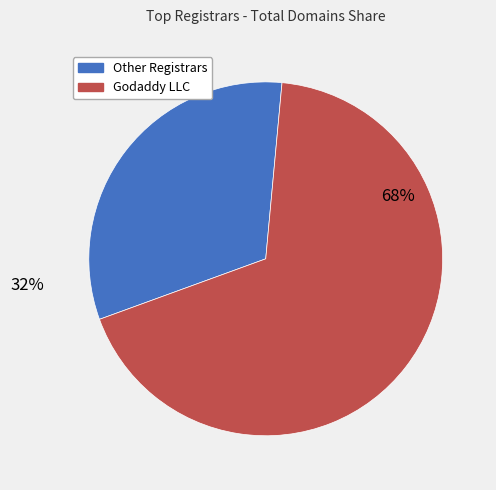

Is there a majority slice in this chart?

Yes